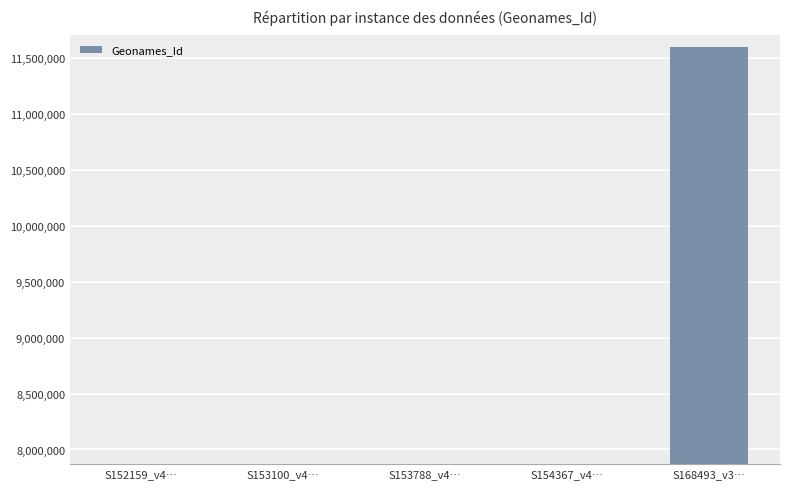

At which category does the chart reach its peak across all series?

S168493_v3…